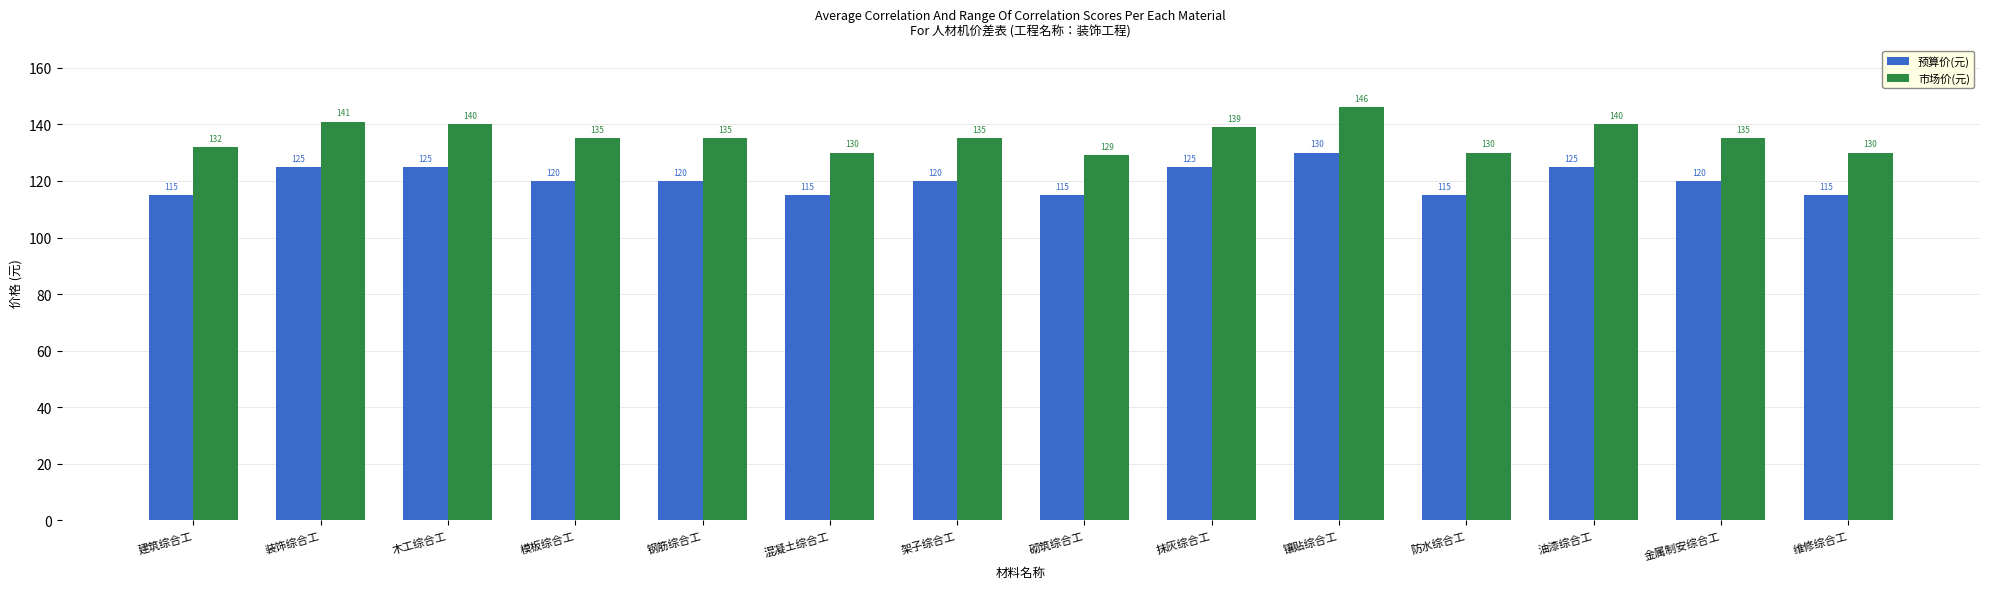

Rank the series by their maximum value, from lowest to highest.

预算价(元), 市场价(元)